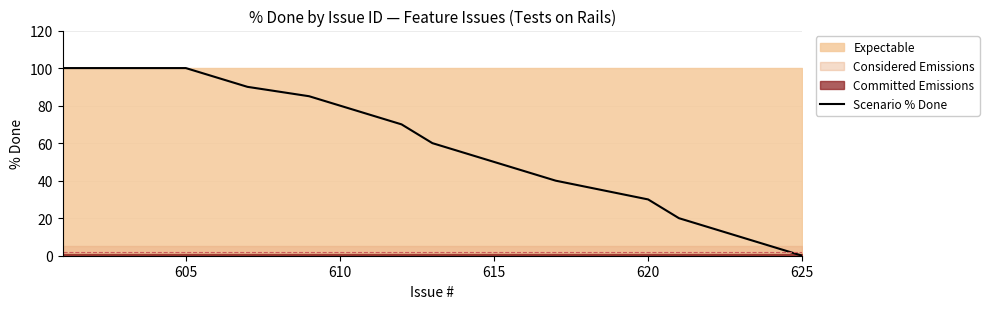

True or false: there are more than 0 points higher than both neighbors.

False